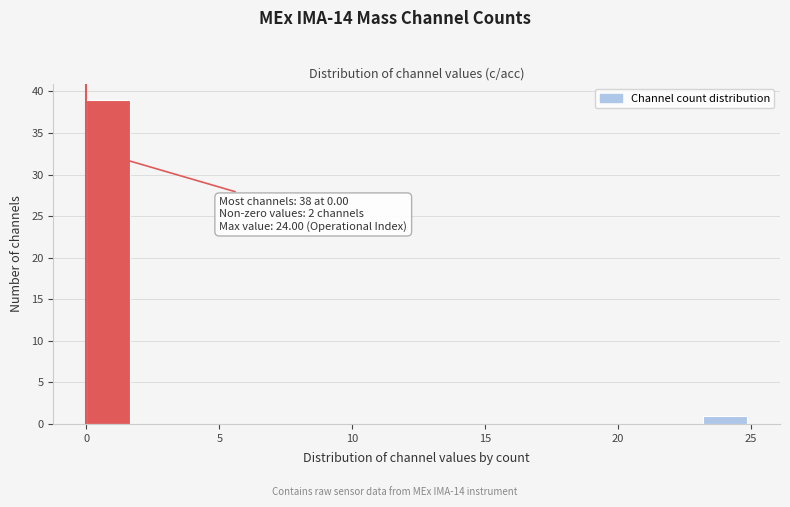

Around what value on the x-axis is the tallest bar? Give the approximate position of its centre, as read against the axis.

1.0